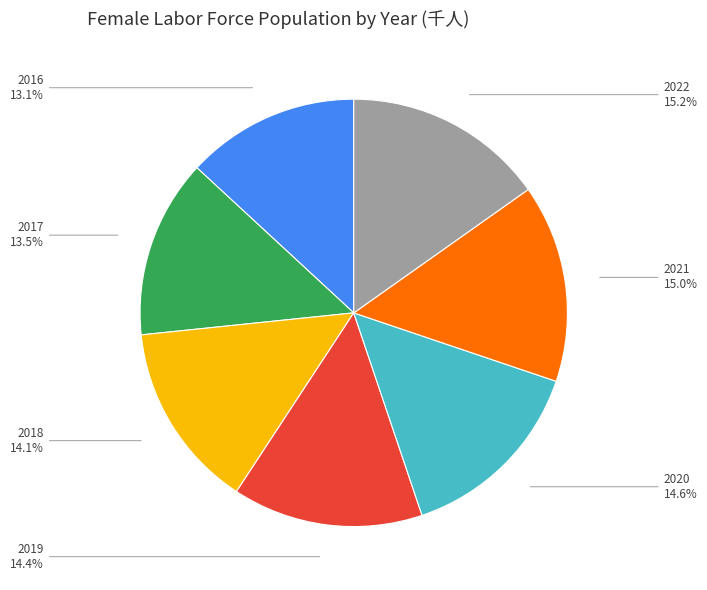

To the nearest percent, what percentage of the pie is 2020?

15%